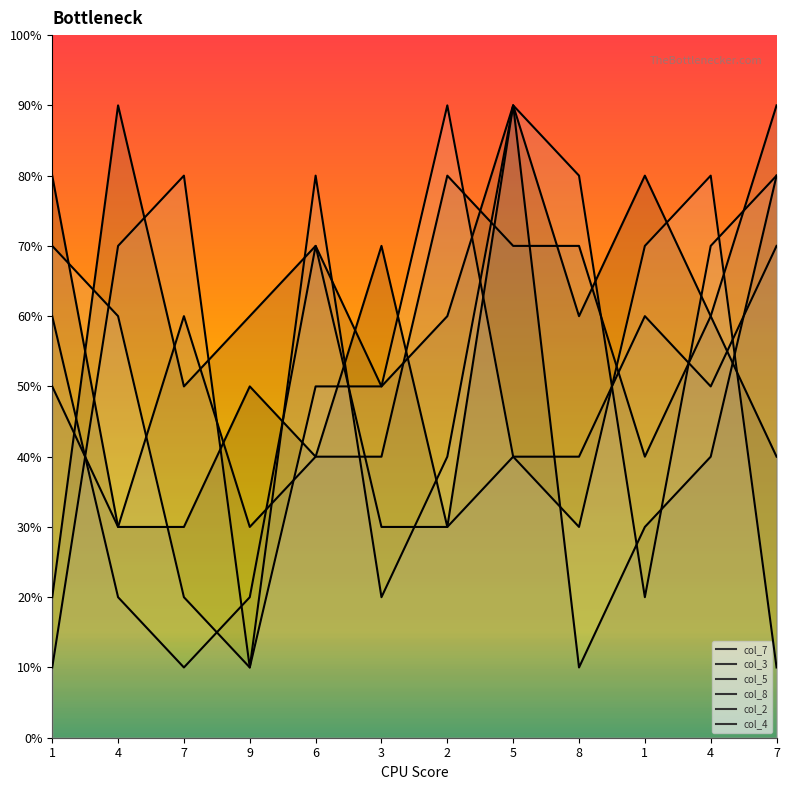

At which label is col_5 closest to 6?

7